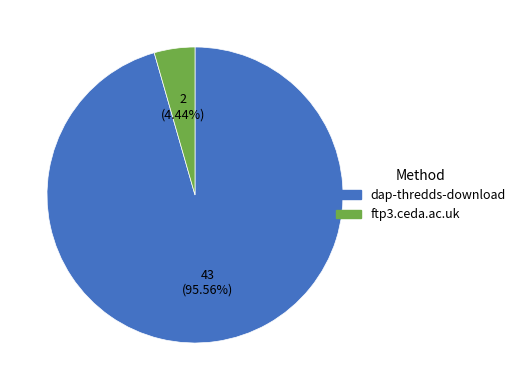

Do ftp3.ceda.ac.uk and dap-thredds-download together represent more than half of the pie?

Yes